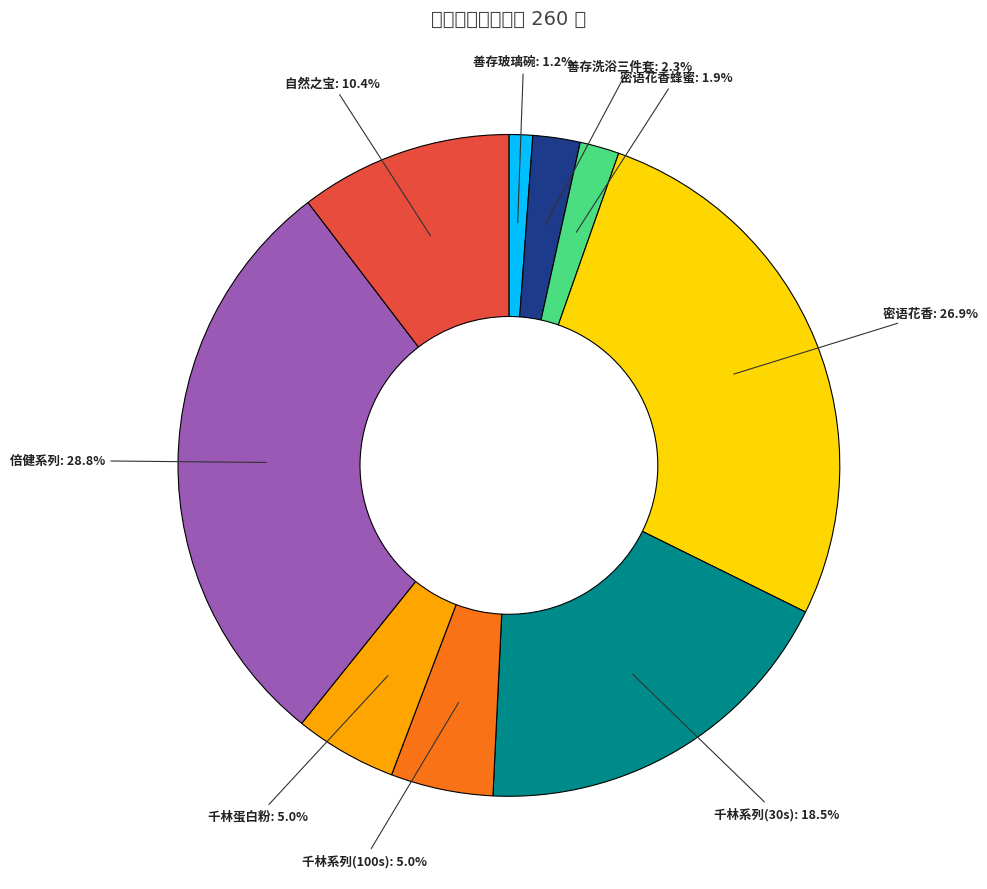

To the nearest percent, what percentage of the pie is 善存玻璃碗?

1%